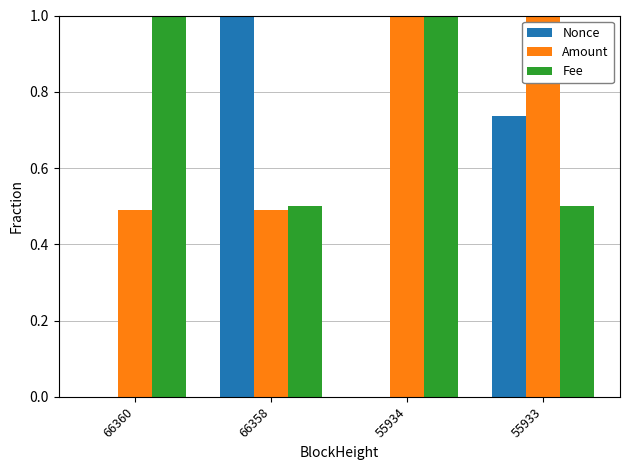

What is the sum of all Fee values?

3.0